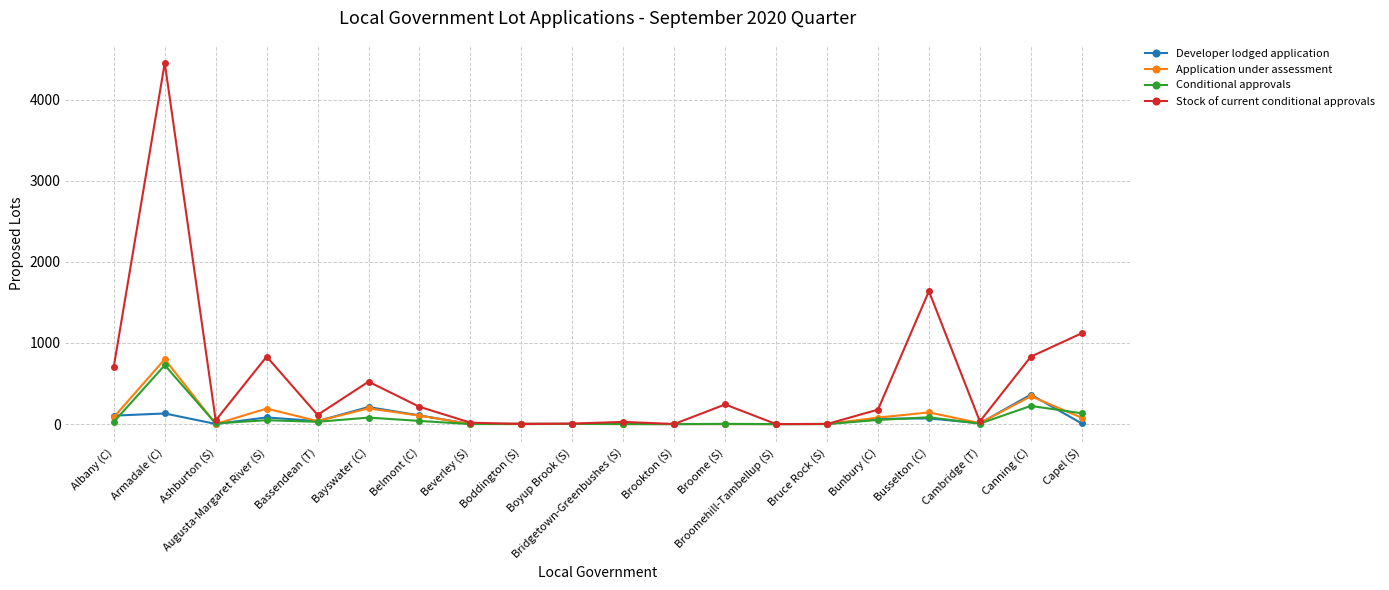

How many lines are shown in the chart?

4